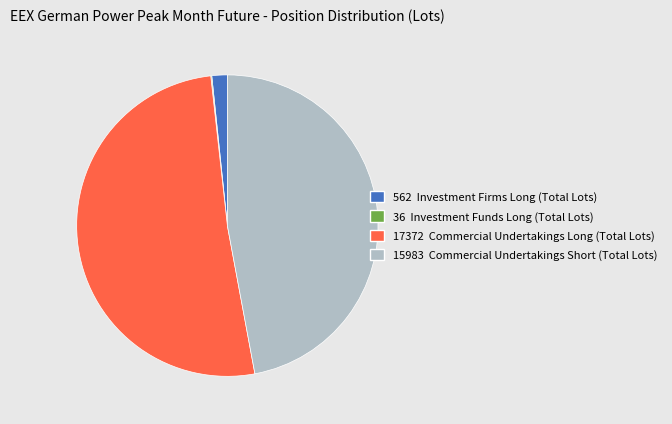

Does any single category account for the majority?

Yes